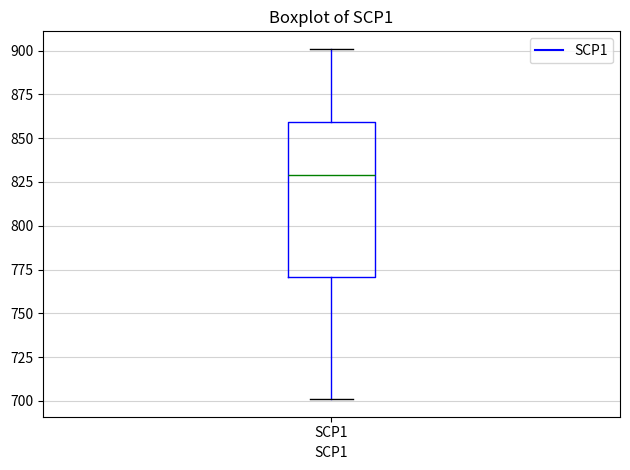

Read this box plot against the y-axis: the position of the median line, the range covered by the box, and the ends of both whiskers. The values are not printed on the chart, so give them approximately, as read against the axis.

median 830, box 770 to 860, whiskers 700 to 900